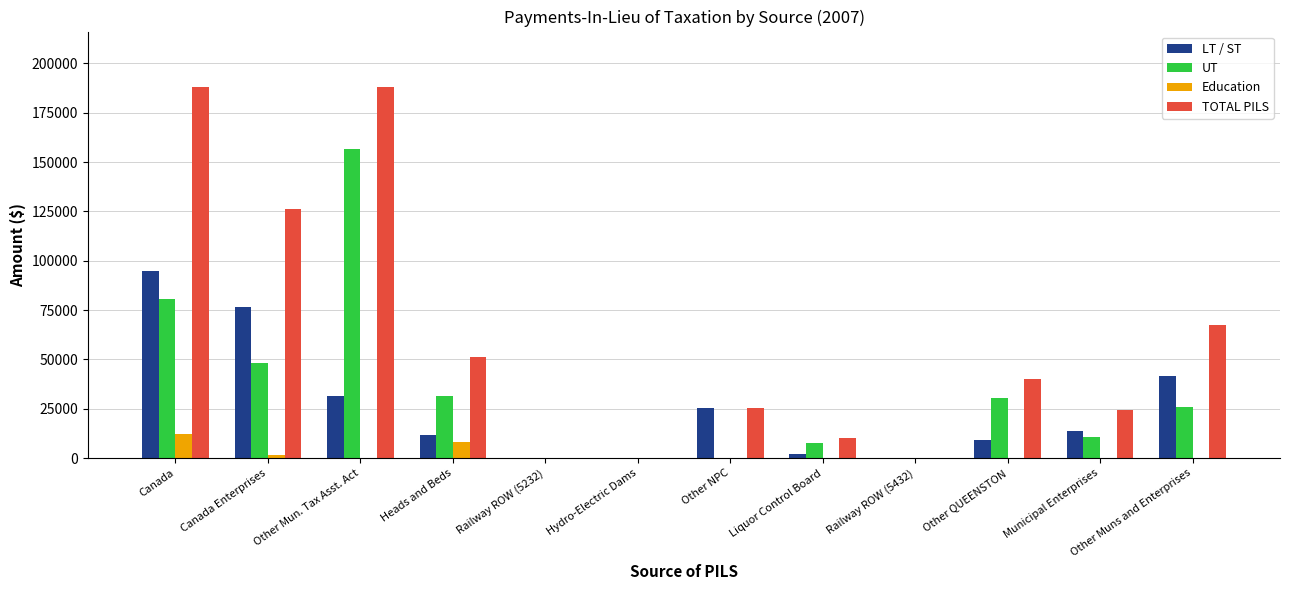

What is the sum of the UT values at Other Mun. Tax Asst. Act and Municipal Enterprises?

167263